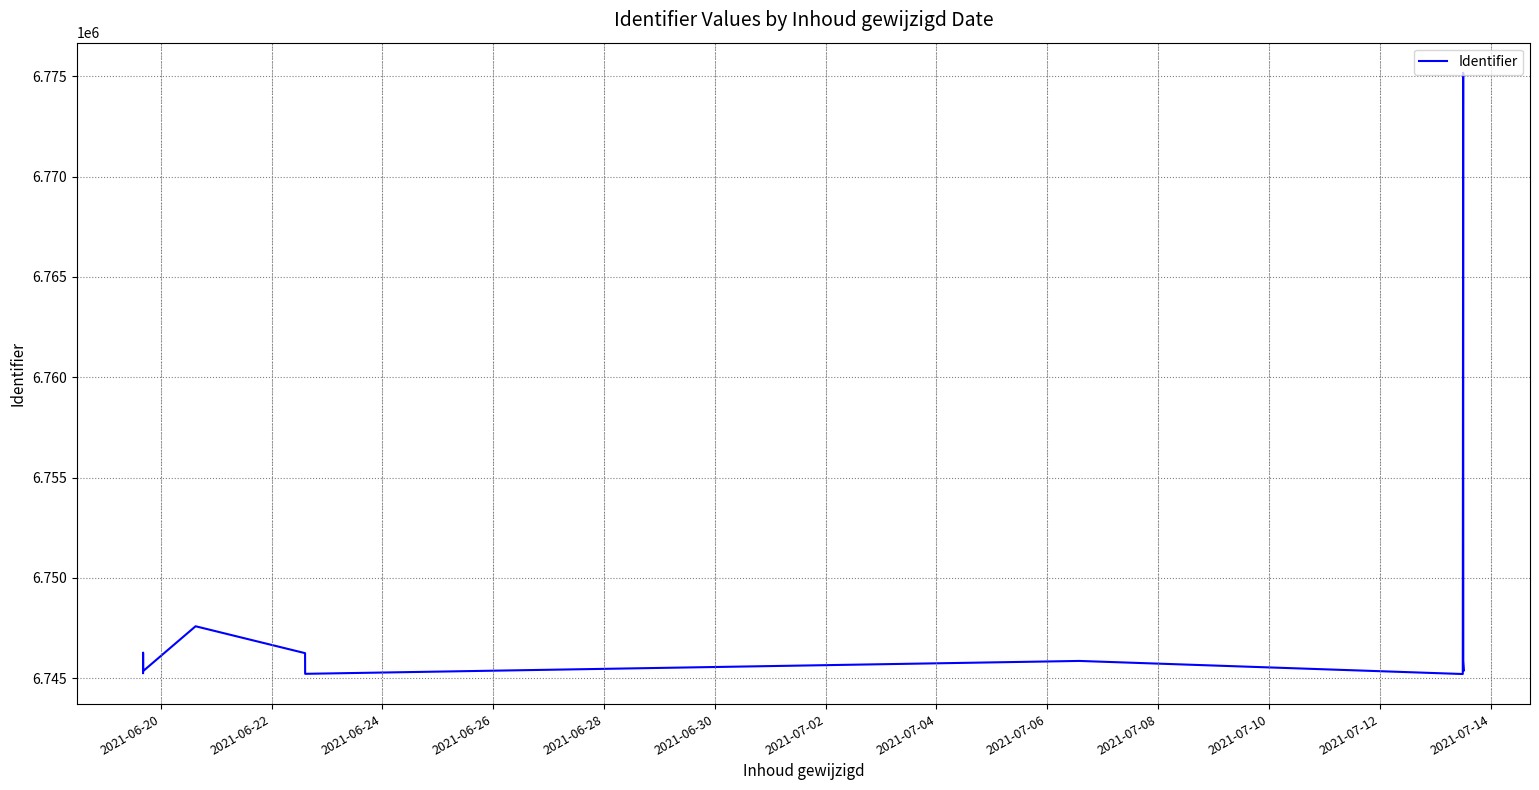

What is the difference between the maximum and minimum values?

29962